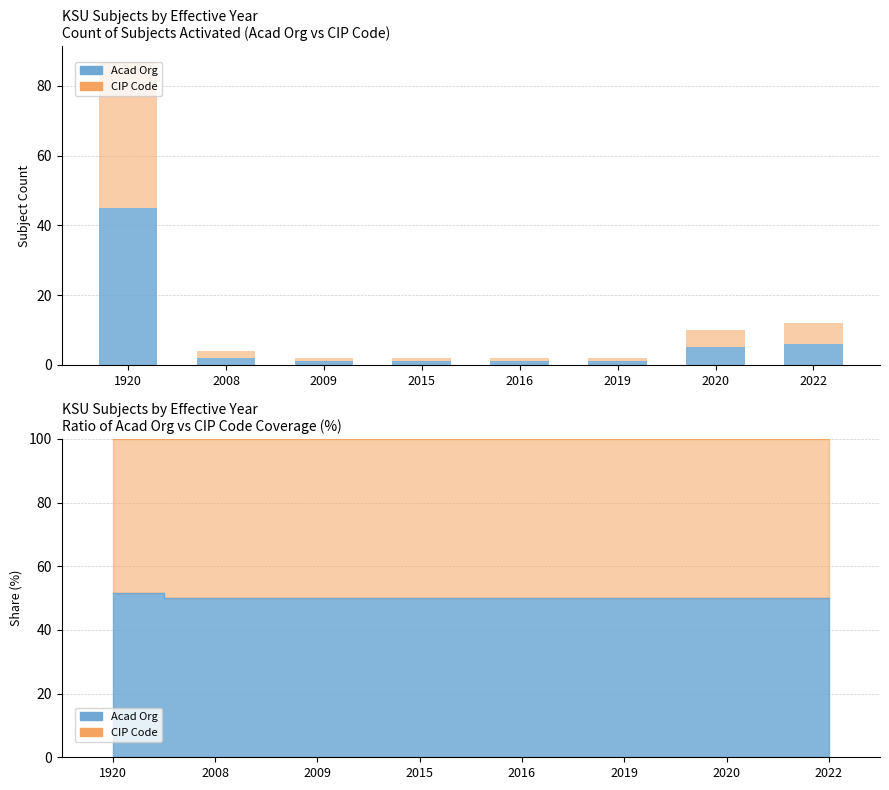

Are the bars horizontal?

No